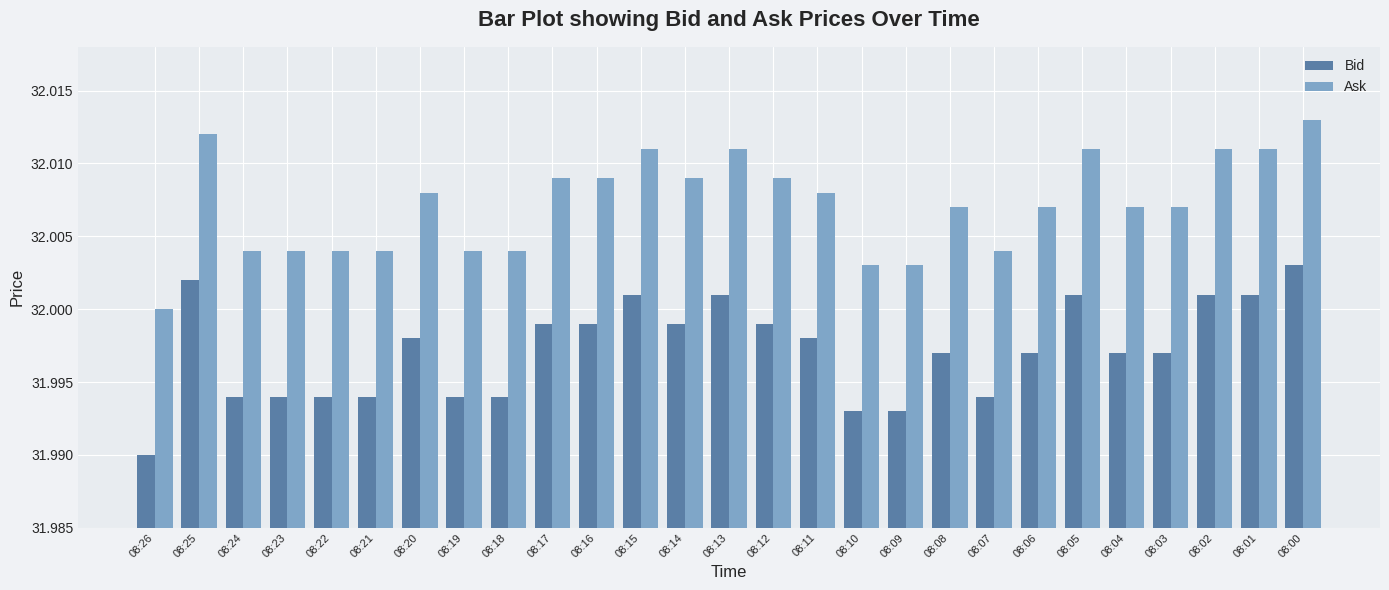

Which label corresponds to the largest value in the chart?

08:00